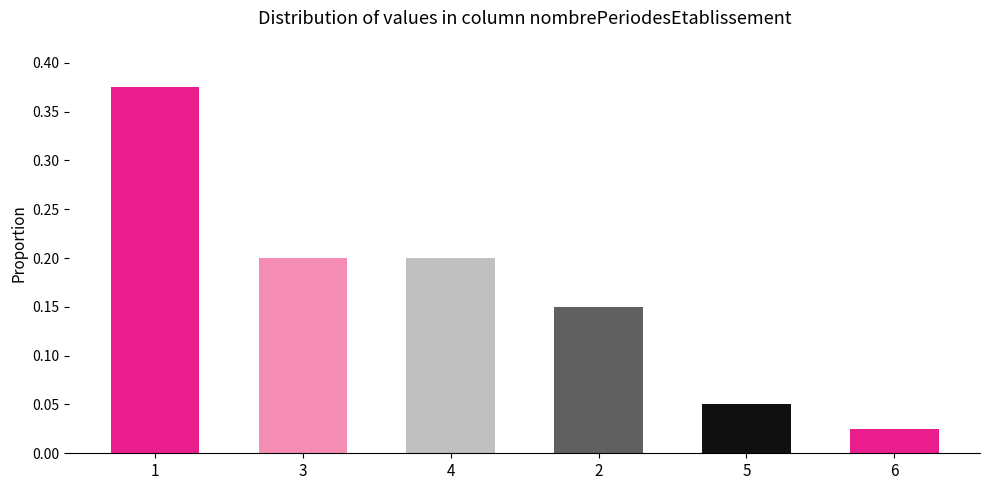

Which category has the lowest value across all series?

6